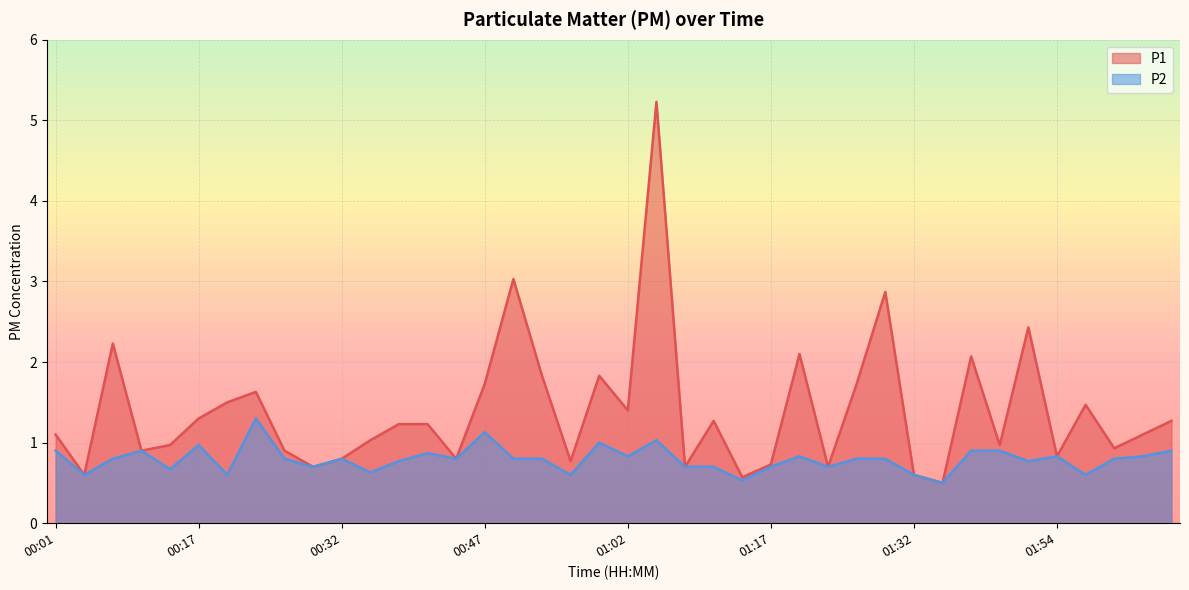

What is the highest value of the P1 series?

5.2